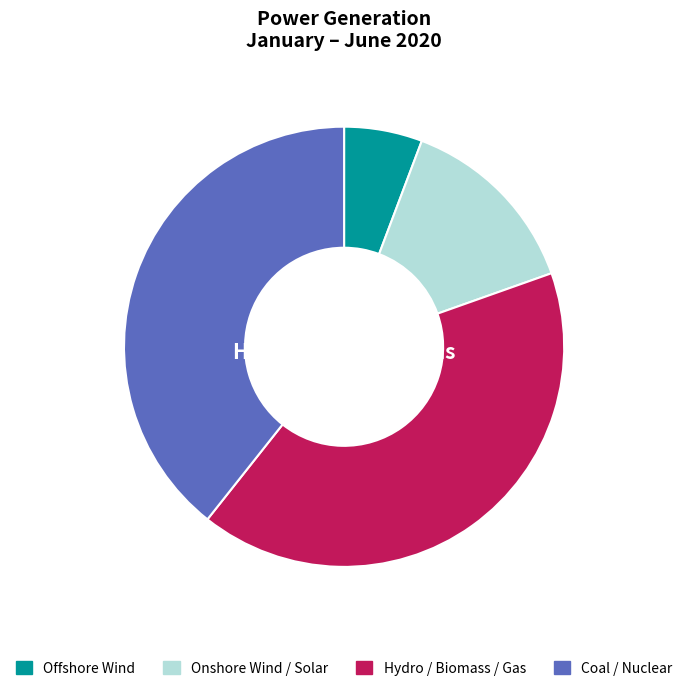

To the nearest percent, what is the difference between the Hydro / Biomass / Gas and Offshore Wind slice percentages?

35%